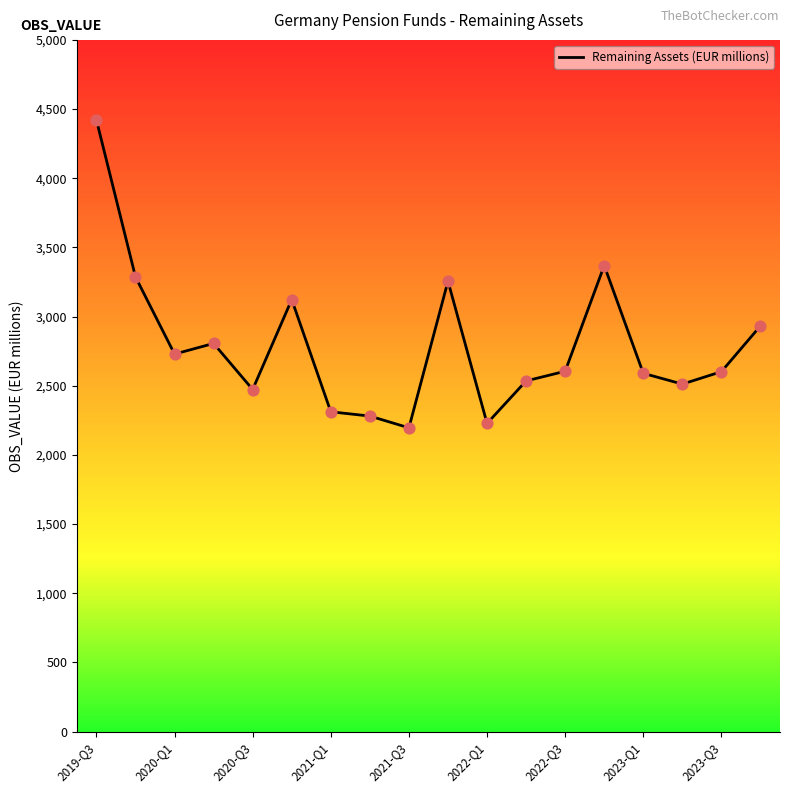

What is the maximum value shown in the chart?

4421